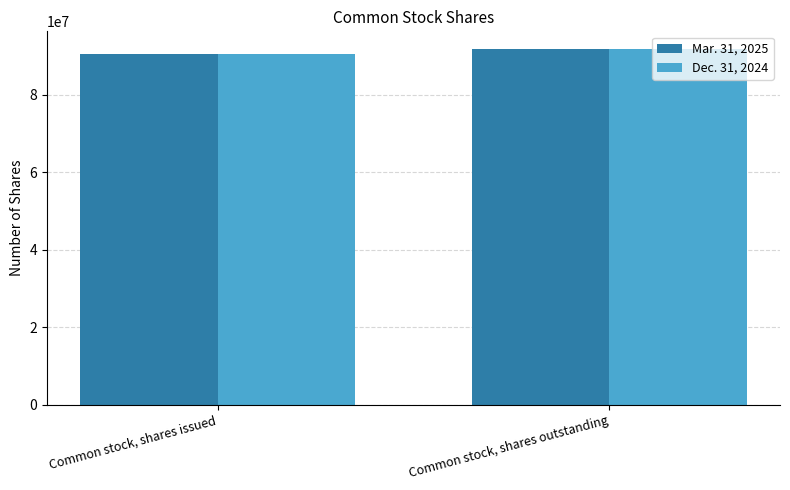

The value of Dec. 31, 2024 at Common stock, shares issued is 90388634. True or false?

True